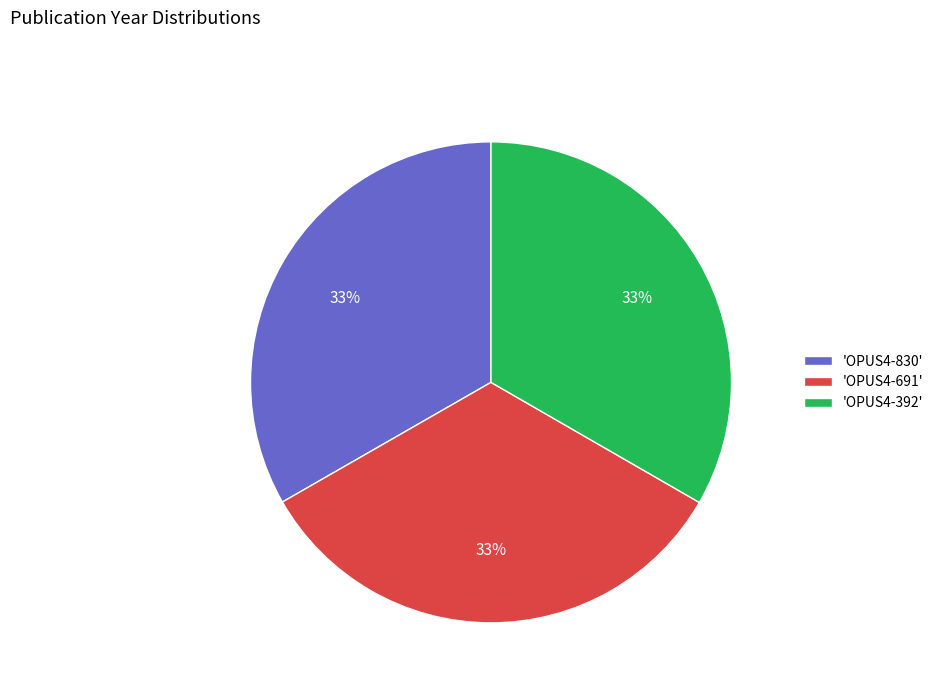

Is it true that 'OPUS4-830' is 27% of the pie?

False